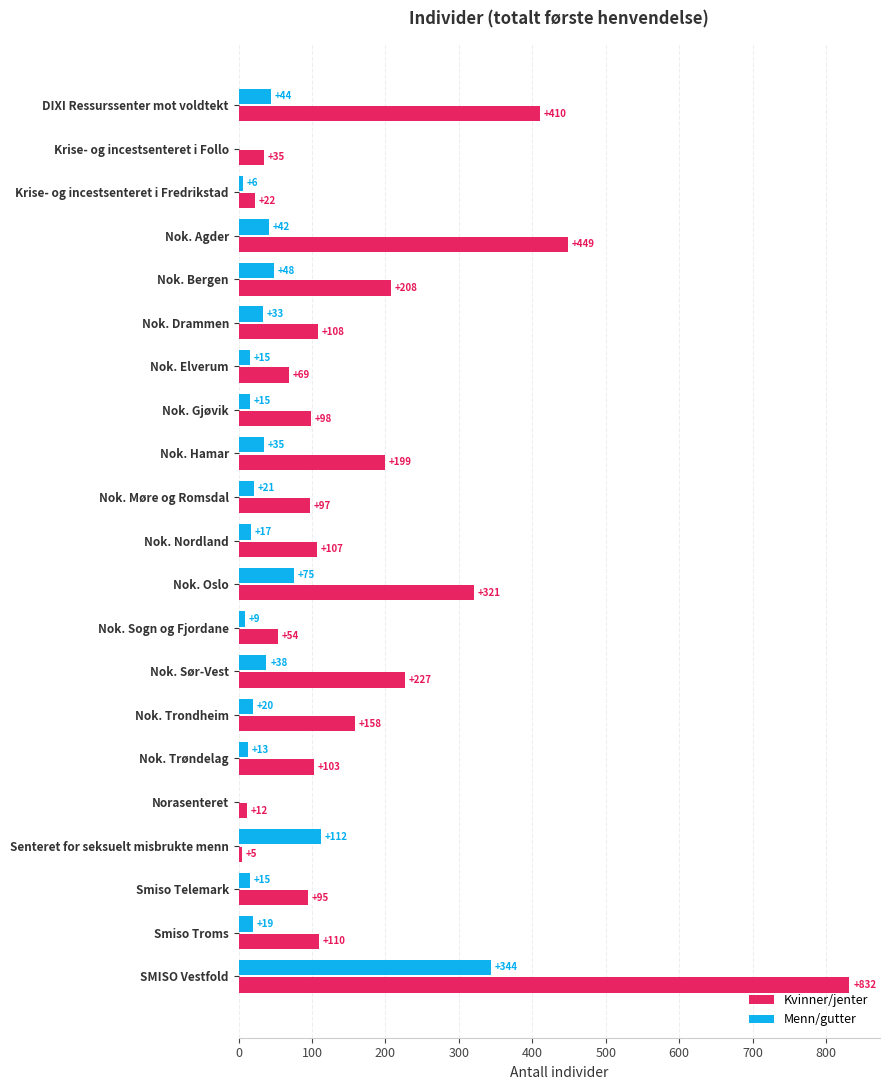

What is the average value of the Kvinner/jenter series?

177